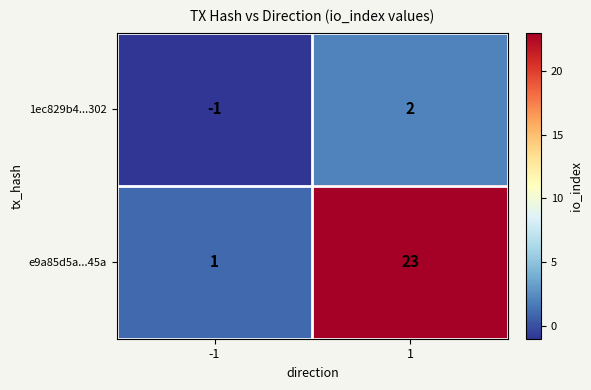

Count the number of data series in this chart.

2